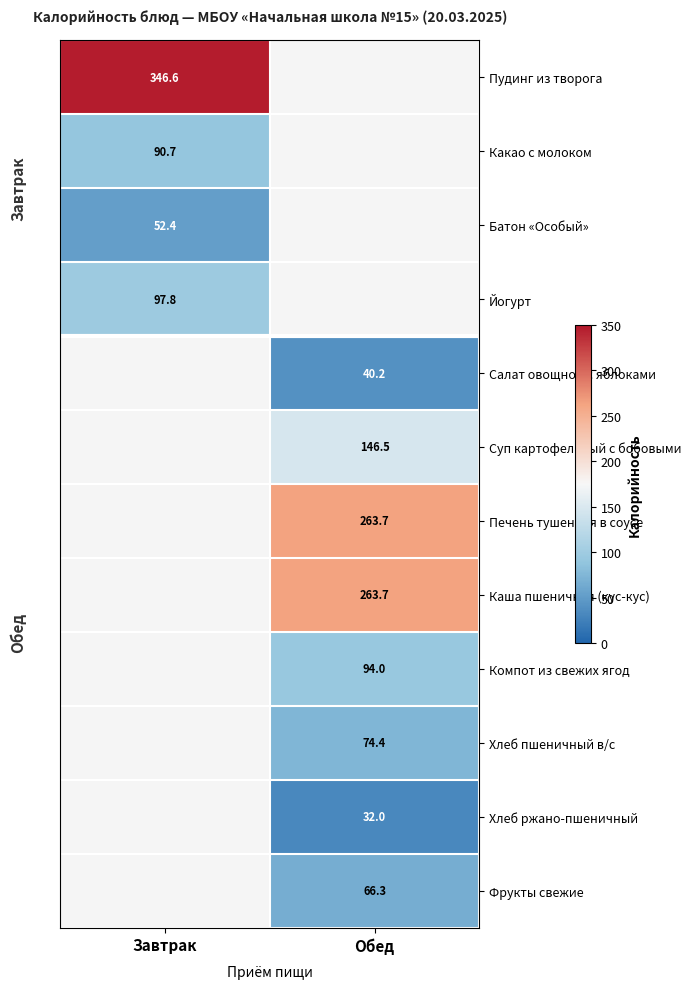

The value of Какао с молоком at Завтрак is 90.7. True or false?

True